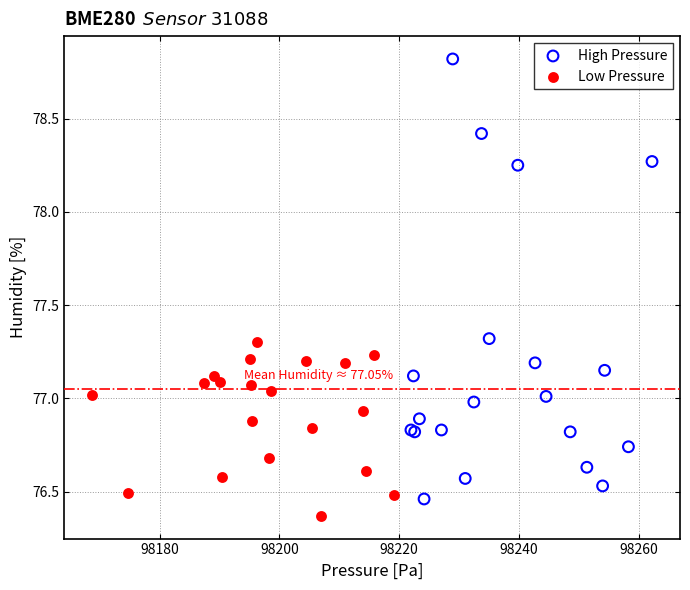

What are all the series names shown in the legend?

High Pressure, Low Pressure